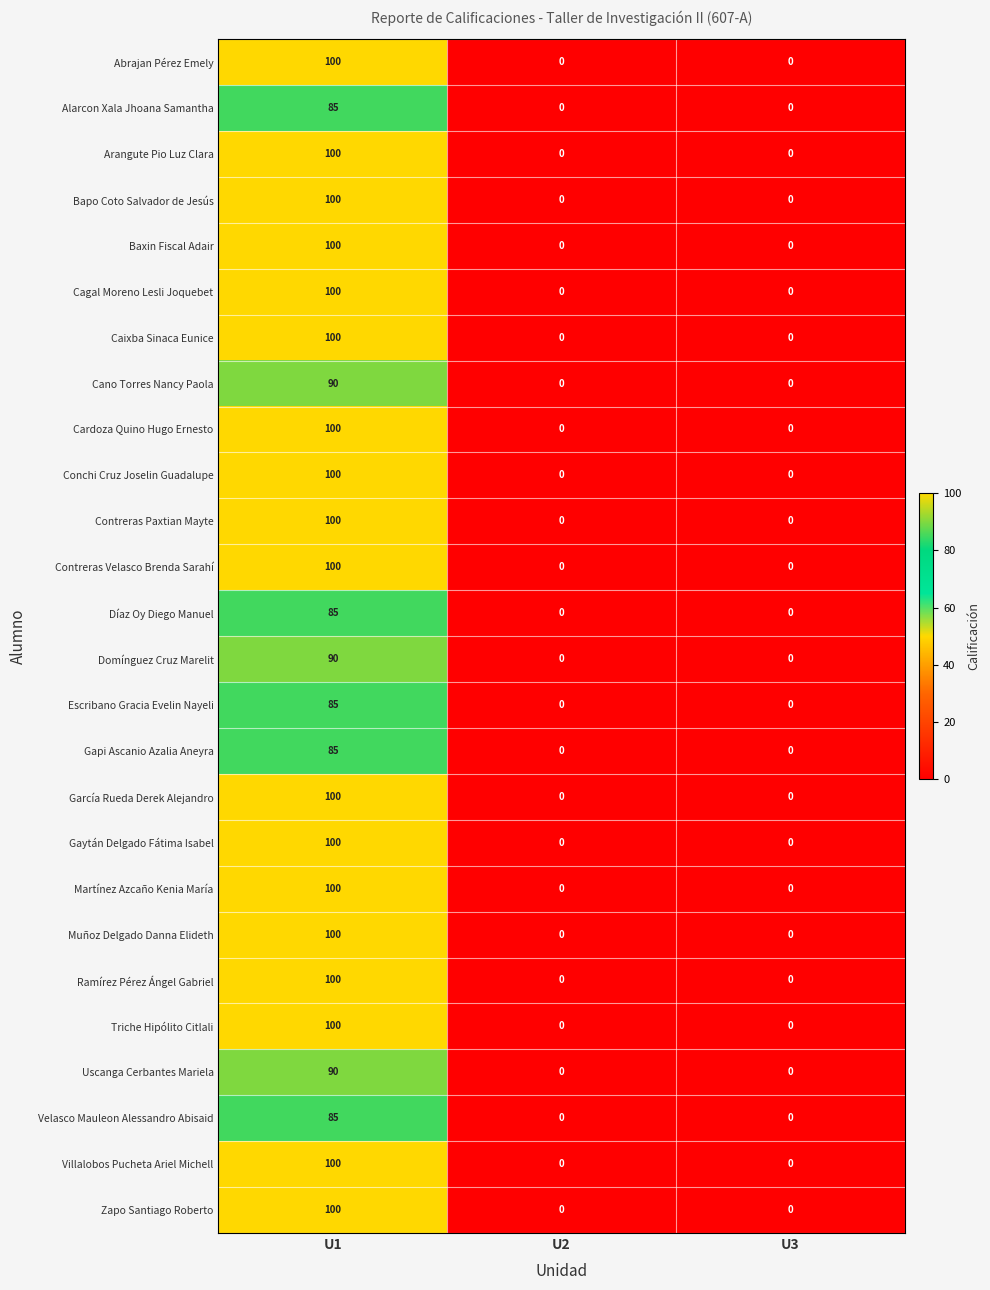

What is the sum of the Muñoz Delgado Danna Elideth values at U2 and U1?

100